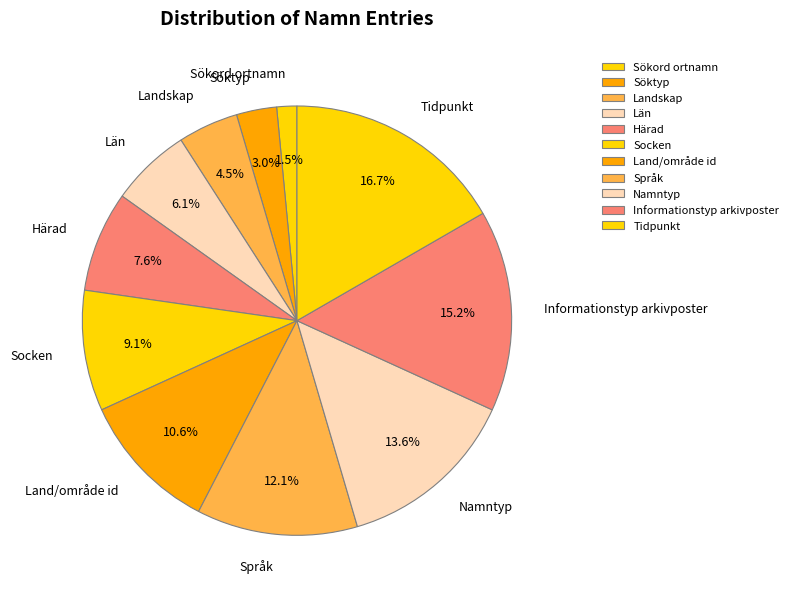

To the nearest percent, what percentage of the pie is Tidpunkt?

17%